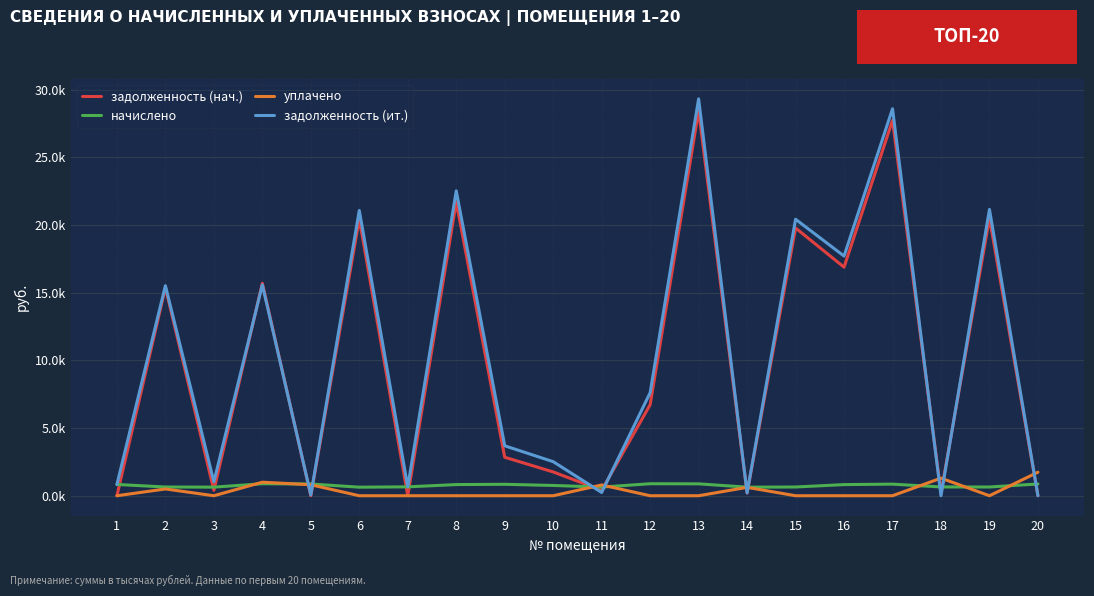

Reading left to right, extract all data points from this chart.

задолженность (нач.): 1=0.0	2=15.4	3=0.4	4=15.7	5=0.0	6=20.4	7=0.0	8=21.7	9=2.8	10=1.8	11=0.4	12=6.7	13=28.4	14=0.2	15=19.8	16=16.9	17=27.7	18=0.2	19=20.5	20=0.0
начислено: 1=0.8	2=0.6	3=0.6	4=0.9	5=0.9	6=0.6	7=0.7	8=0.8	9=0.8	10=0.8	11=0.6	12=0.9	13=0.9	14=0.6	15=0.6	16=0.8	17=0.9	18=0.6	19=0.6	20=0.9
уплачено: 1=0.0	2=0.5	3=0.0	4=1.0	5=0.8	6=0.0	7=0.0	8=0.0	9=0.0	10=0.0	11=0.8	12=0.0	13=0.0	14=0.6	15=0.0	16=0.0	17=0.0	18=1.3	19=0.0	20=1.7
задолженность (ит.): 1=0.8	2=15.5	3=1.0	4=15.6	5=0.1	6=21.1	7=0.7	8=22.5	9=3.7	10=2.5	11=0.2	12=7.6	13=29.3	14=0.2	15=20.4	16=17.7	17=28.6	18=0.0	19=21.1	20=0.0